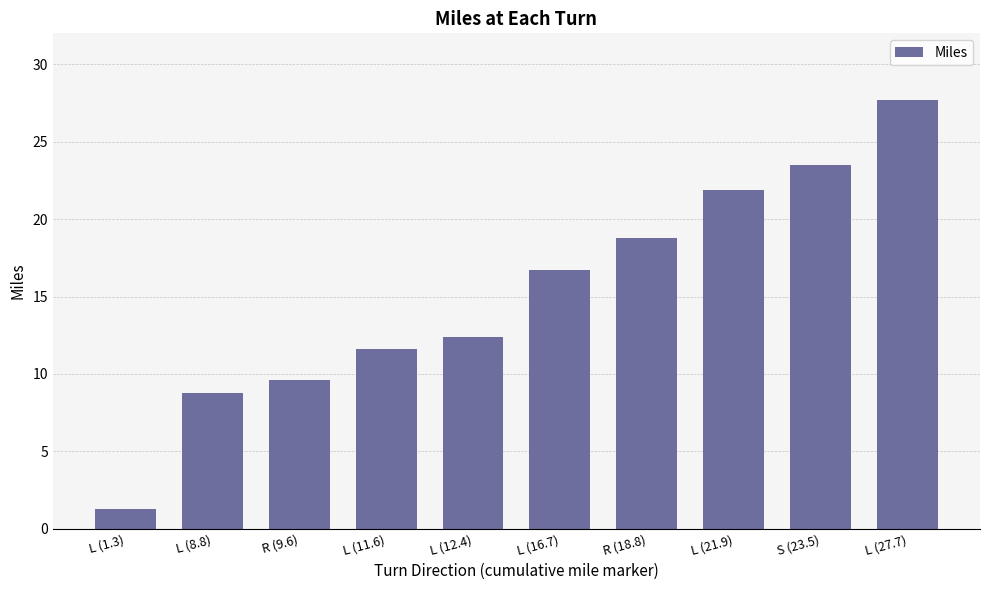

Reading left to right, extract all data points from this chart.

L (1.3)=1.3	L (8.8)=8.8	R (9.6)=9.6	L (11.6)=11.6	L (12.4)=12.4	L (16.7)=16.7	R (18.8)=18.8	L (21.9)=21.9	S (23.5)=23.5	L (27.7)=27.7